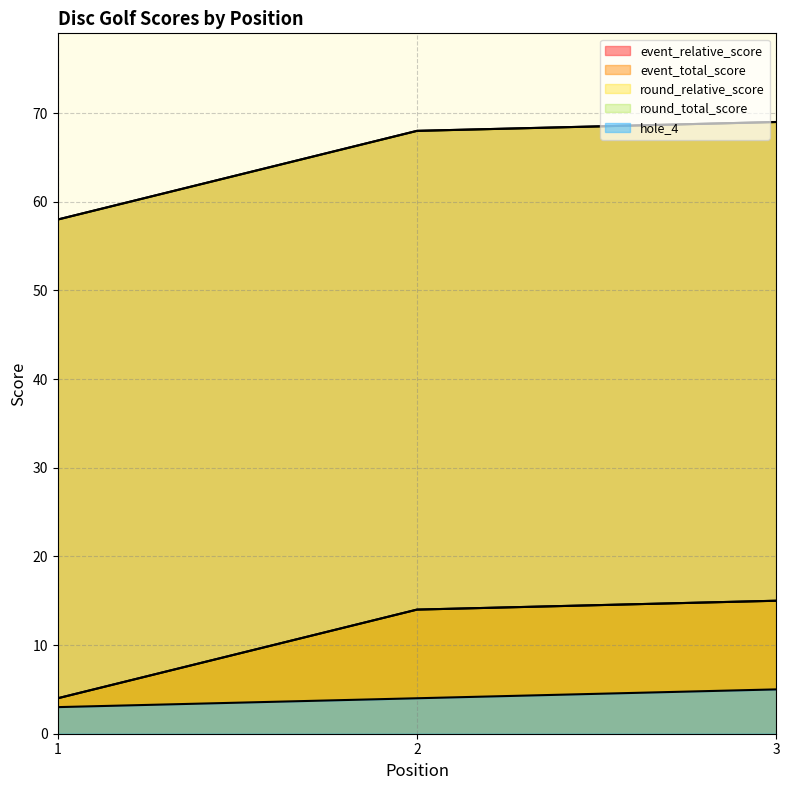

What are all the series names shown in the legend?

event_relative_score, event_total_score, round_relative_score, round_total_score, hole_4